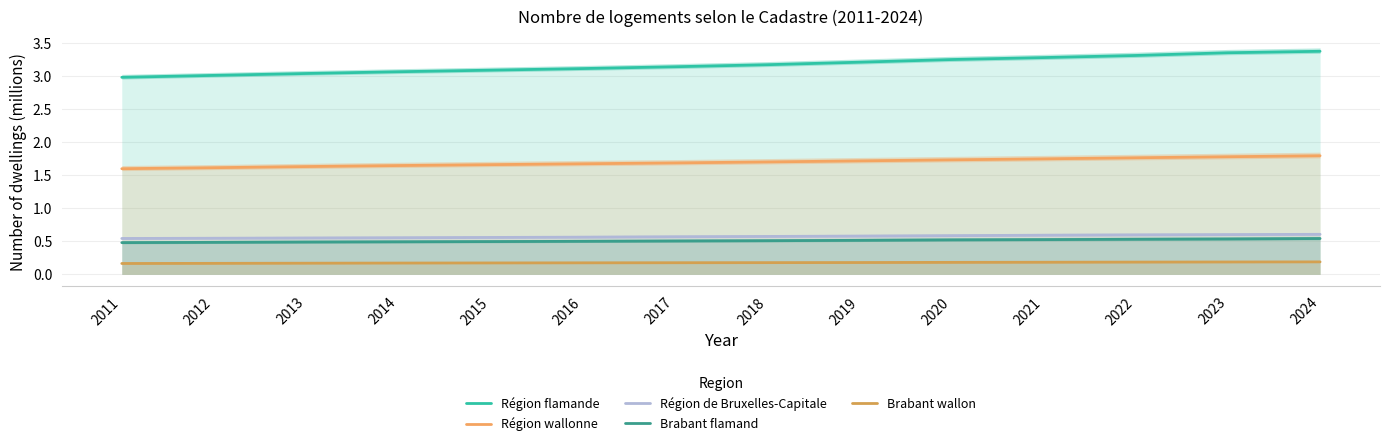

What is the total value across all series at 2019?

6.2